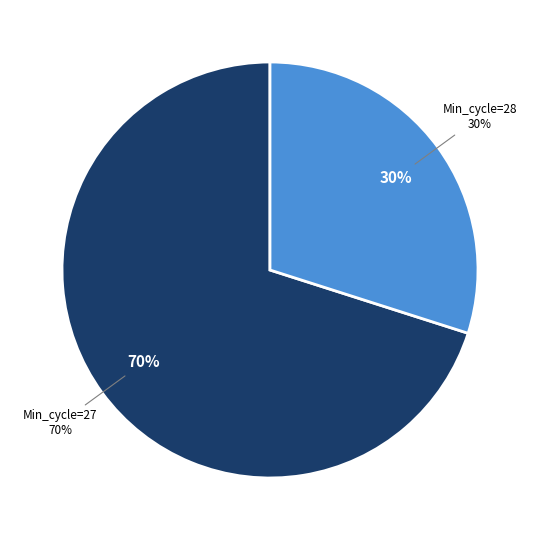

What is the smallest slice in the pie chart?

28